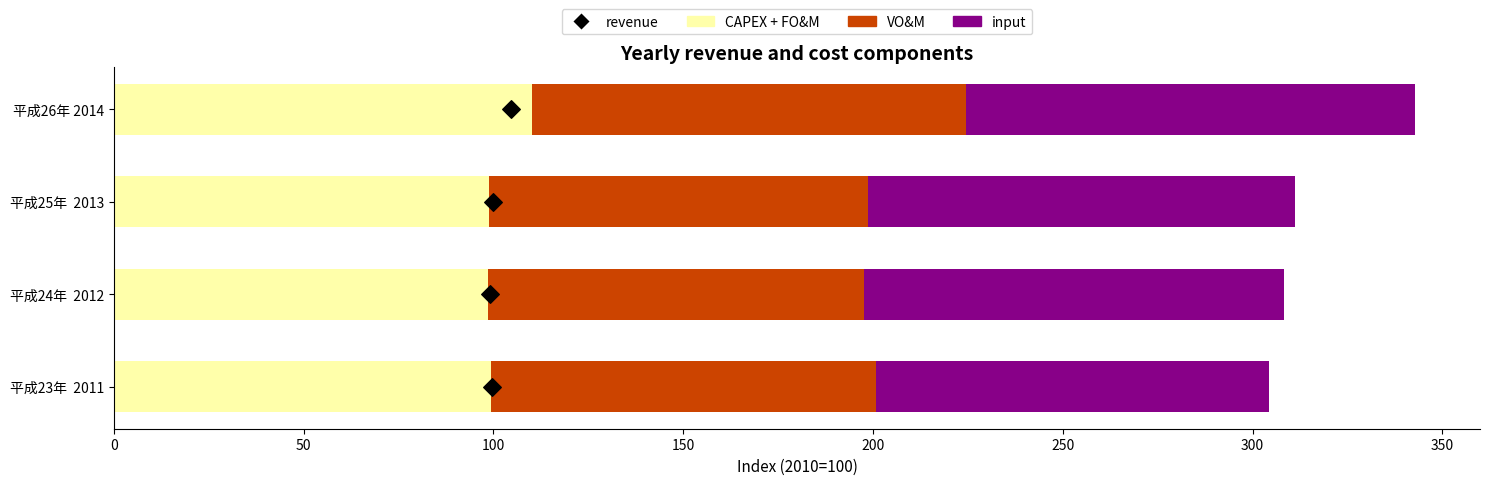

Which series reaches the minimum Y coordinate?

CAPEX + FO&M